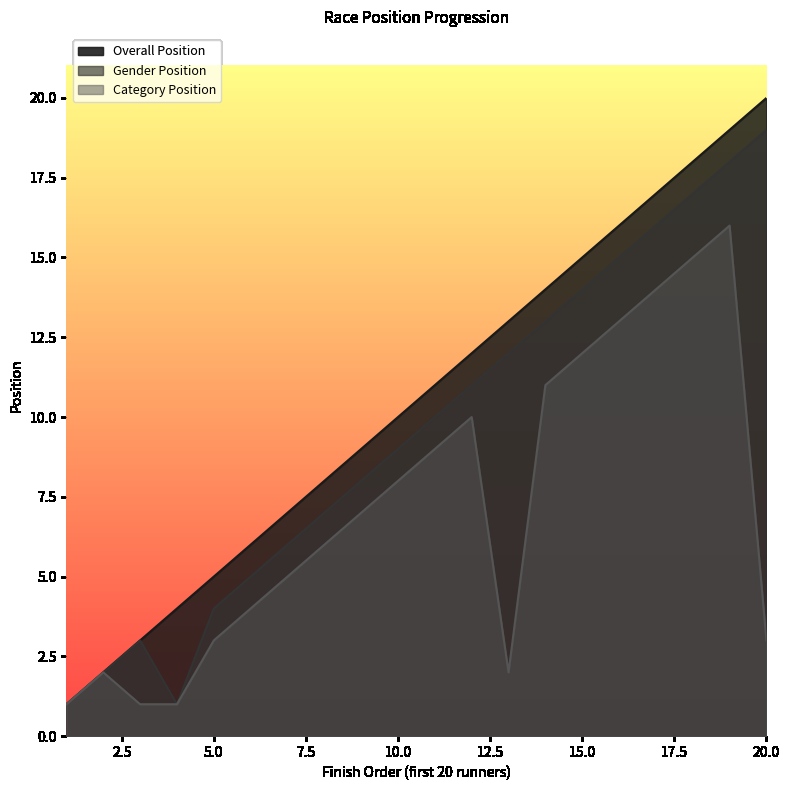

Rank the series by their average value, from lowest to highest.

Category Position, Gender Position, Overall Position